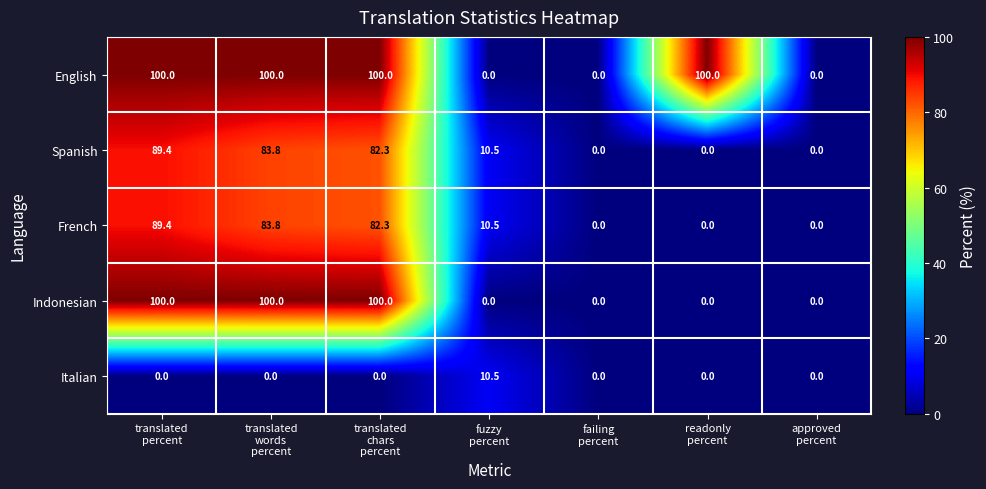

Which series has the largest total across all categories?

English